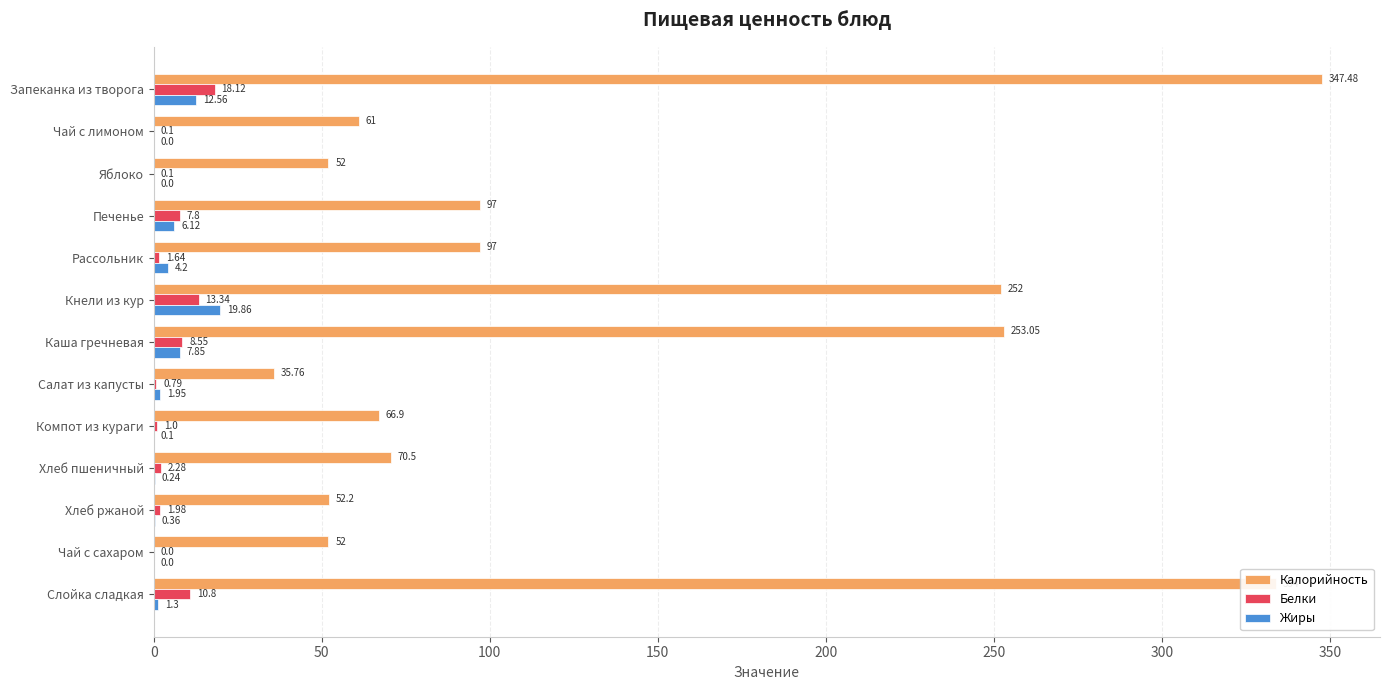

At which label is Калорийность closest to 191?

Кнели из кур